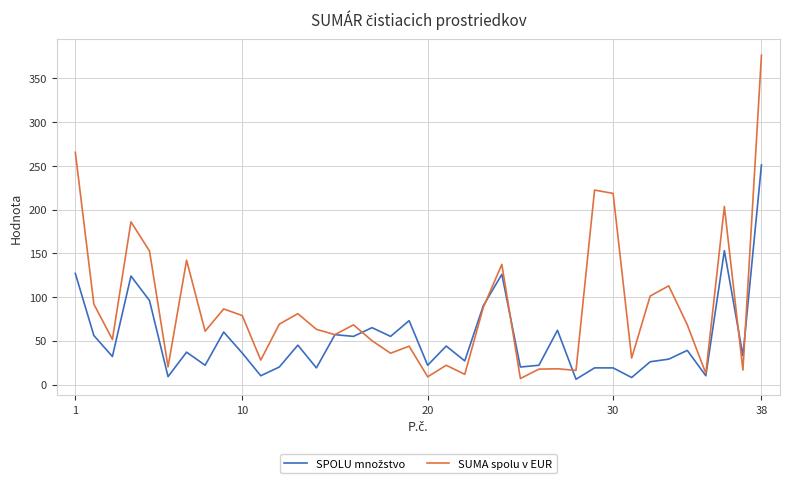

Which series has the largest total across all categories?

SUMA spolu v EUR